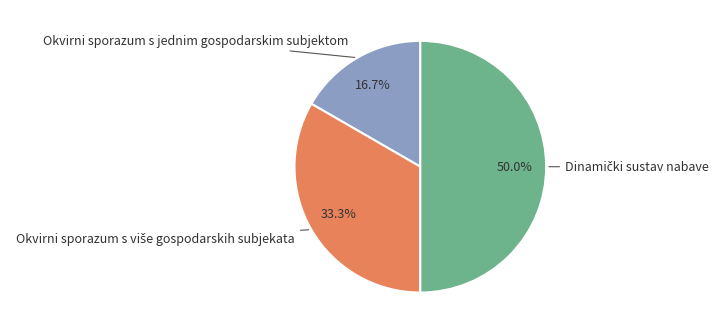

Which category has the smallest portion of the pie?

Okvirni sporazum s jednim gospodarskim subjektom